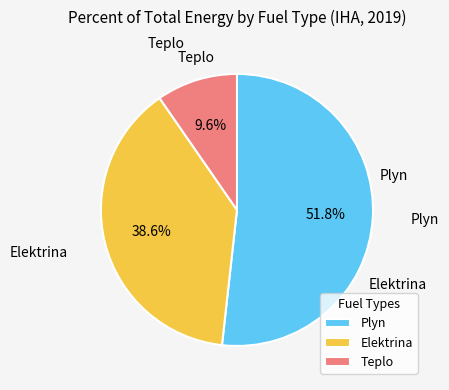

Which has a higher value, Plyn or Teplo?

Plyn